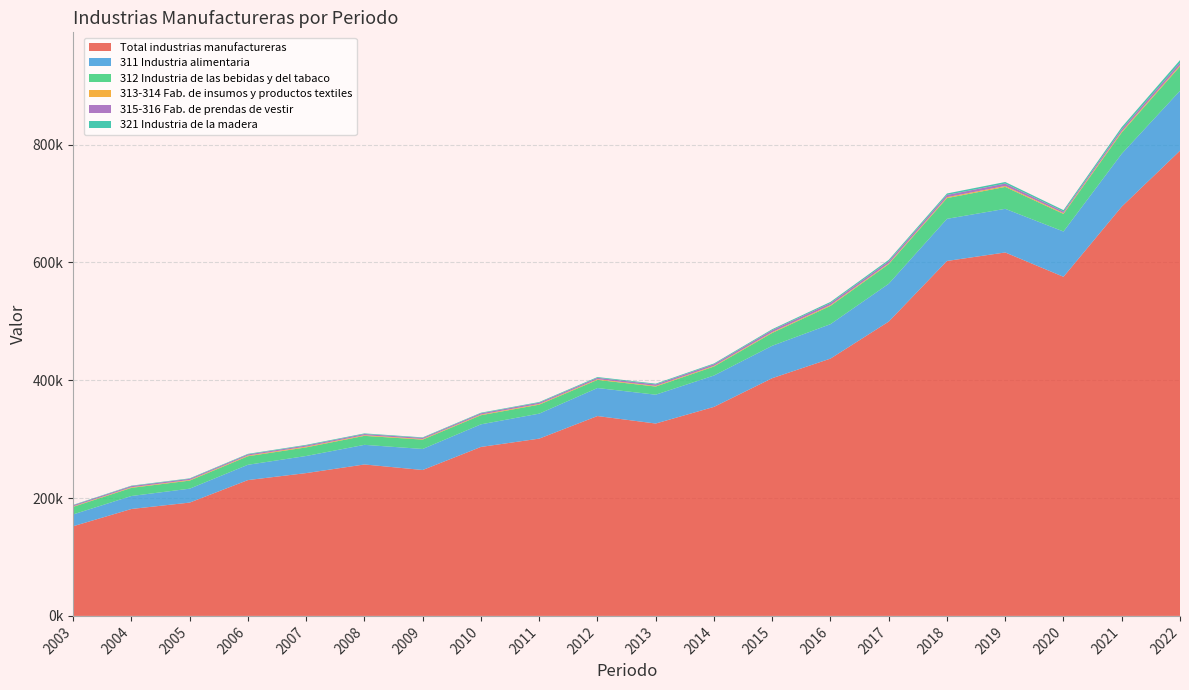

Reading left to right, extract all data points from this chart.

Total industrias manufactureras: 2003=152173.7	2004=181462.3	2005=192308.2	2006=230506.4	2007=242370.1	2008=257013.4	2009=247617.6	2010=286762.7	2011=300847.0	2012=339187.7	2013=326486.9	2014=354739.6	2015=403454.2	2016=436680.1	2017=499483.8	2018=602392.1	2019=616821.6	2020=575523.3	2021=694604.2	2022=789513.1
311 Industria alimentaria: 2003=20083.4	2004=22009.7	2005=23618.9	2006=25975.5	2007=29030.1	2008=33306.6	2009=35698.1	2010=38348.9	2011=42432.6	2012=47574.4	2013=48949.1	2014=53220.1	2015=54982.2	2016=58445.3	2017=64214.0	2018=71500.6	2019=74065.2	2020=76867.2	2021=89758.6	2022=101695.7
312 Industria de las bebidas y del tabaco: 2003=12829.8	2004=13840.5	2005=13704.8	2006=14497.3	2007=14615.6	2008=15270.9	2009=15870.6	2010=15476.7	2011=15227.4	2012=13779.4	2013=13813.9	2014=15271.2	2015=21815.9	2016=31041.1	2017=33332.9	2018=35191.9	2019=37158.6	2020=29864.9	2021=36147.5	2022=41442.7
313-314 Fab. de insumos y productos textiles: 2003=848.3	2004=1007.4	2005=1043.3	2006=1168.2	2007=1263.8	2008=1094.2	2009=1036.7	2010=1136.7	2011=1184.3	2012=1199.6	2013=1136.7	2014=1171.2	2015=1323.4	2016=1396.1	2017=1336.8	2018=1553.0	2019=1643.1	2020=1409.6	2021=1824.1	2022=1855.3
315-316 Fab. de prendas de vestir: 2003=1861.7	2004=2023.9	2005=1970.5	2006=1948.2	2007=1943.1	2008=2004.6	2009=1898.0	2010=2154.9	2011=2219.3	2012=2370.0	2013=2487.9	2014=2747.5	2015=3413.4	2016=3392.8	2017=3586.2	2018=3816.7	2019=4050.3	2020=2627.5	2021=3603.3	2022=4379.4
321 Industria de la madera: 2003=660.3	2004=729.7	2005=814.2	2006=947.5	2007=1076.8	2008=1039.9	2009=874.3	2010=988.7	2011=1055.4	2012=1274.3	2013=1297.7	2014=1294.5	2015=1618.7	2016=1939.6	2017=2326.4	2018=2485.8	2019=2669.1	2020=2385.8	2021=3599.1	2022=4362.3